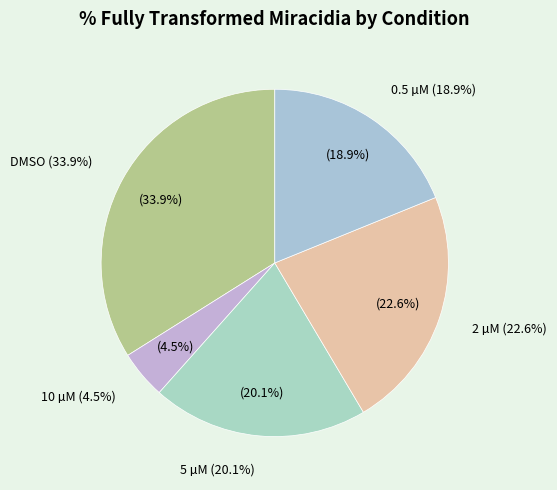

True or false: 25 µM accounts for 8% of the total.

False